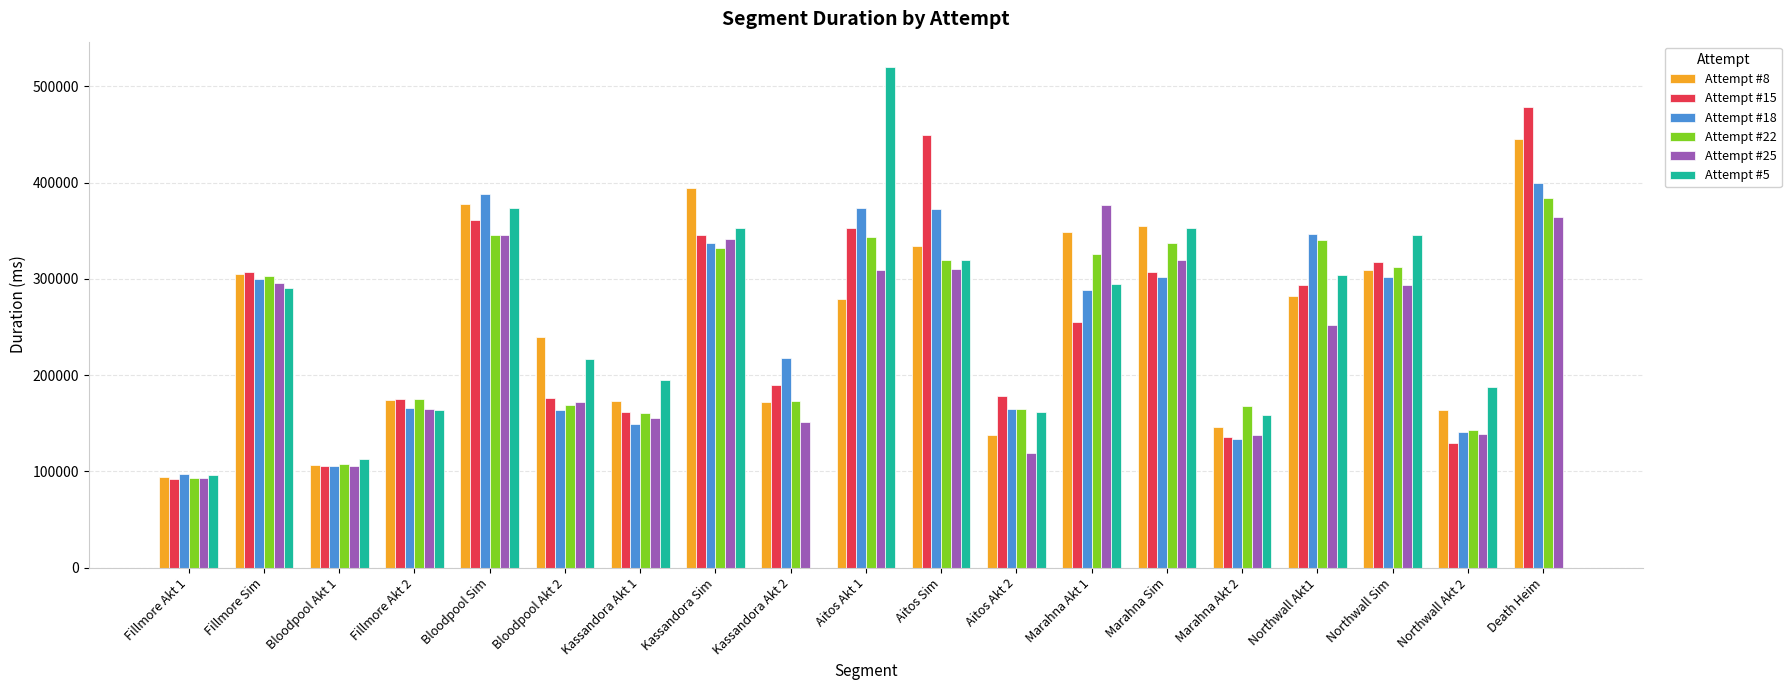

Is the value of Attempt #8 at Bloodpool Akt 2 greater than the value of Attempt #25 at Kassandora Akt 2?

Yes